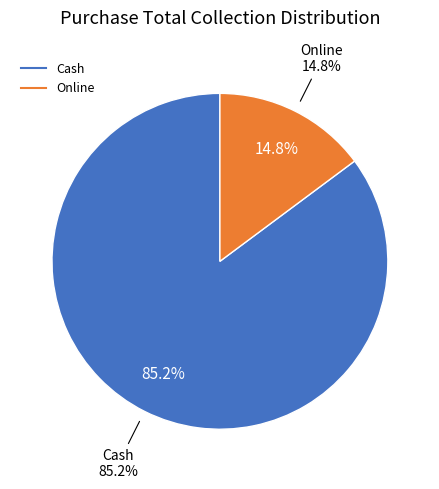

Is it true that Cash is 99% of the pie?

False